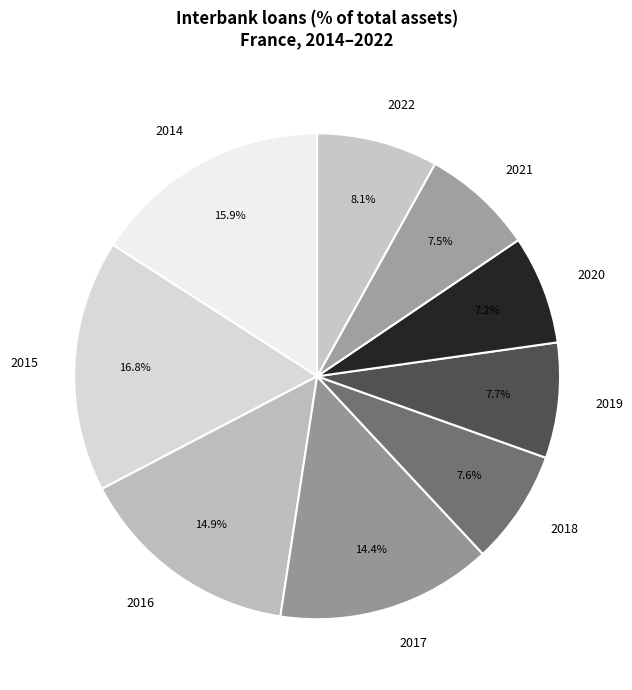

How many segments does this pie chart have?

9